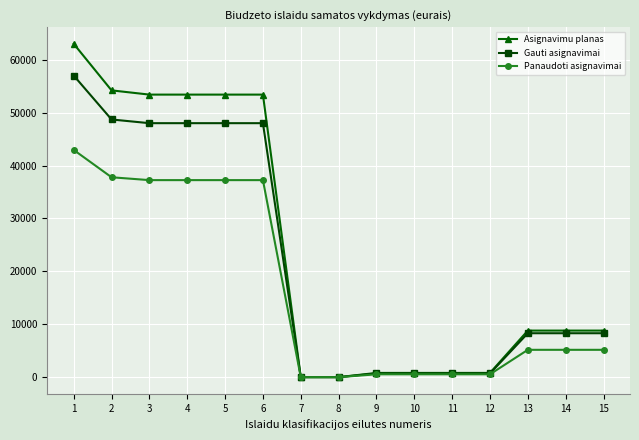

Rank the series by their average value, from lowest to highest.

Panaudoti asignavimai, Gauti asignavimai, Asignavimu planas